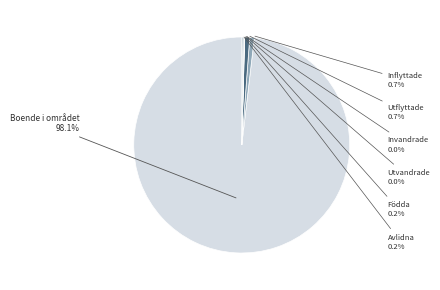

Which category has the biggest portion of the pie?

Boende i området